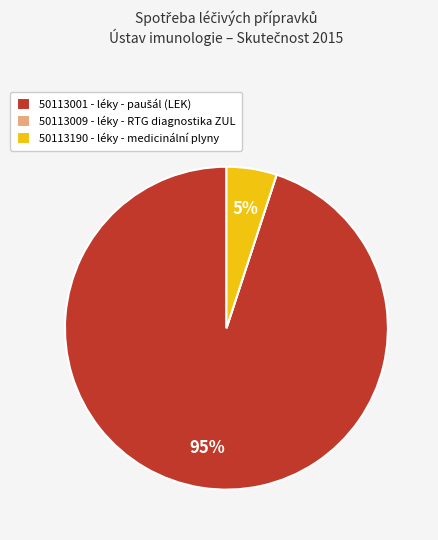

To the nearest percent, what is the average slice percentage?

33%